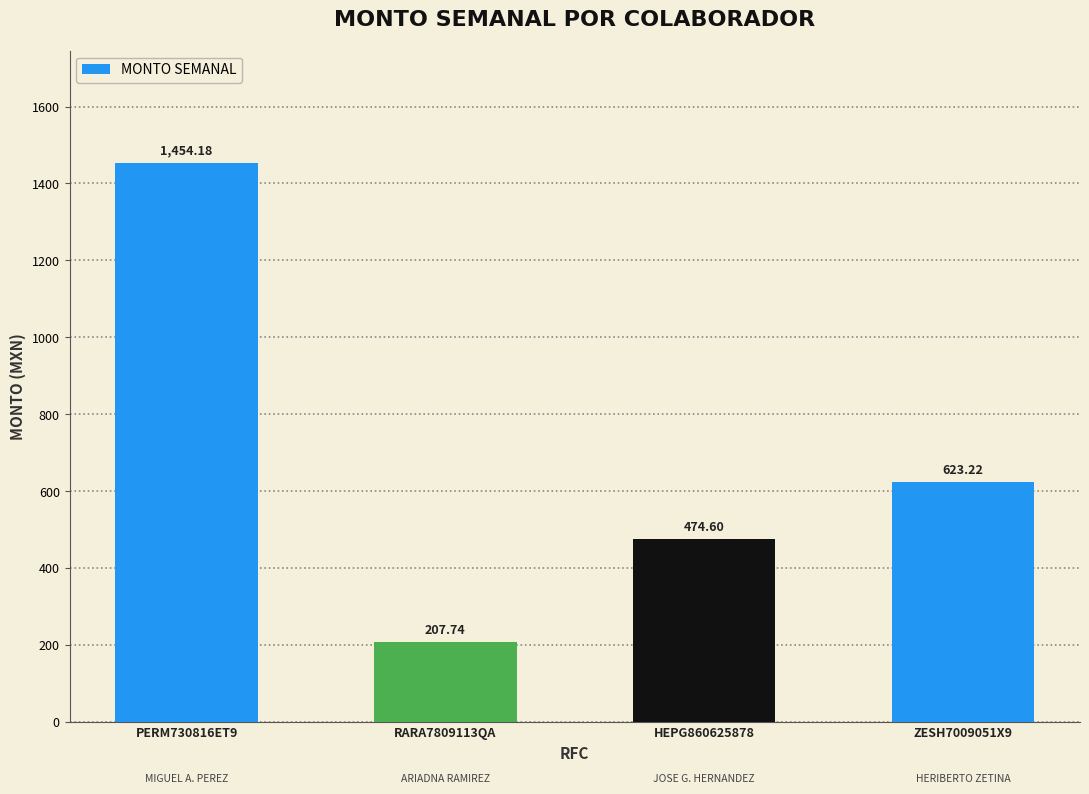

What is the minimum value shown in the chart?

207.7